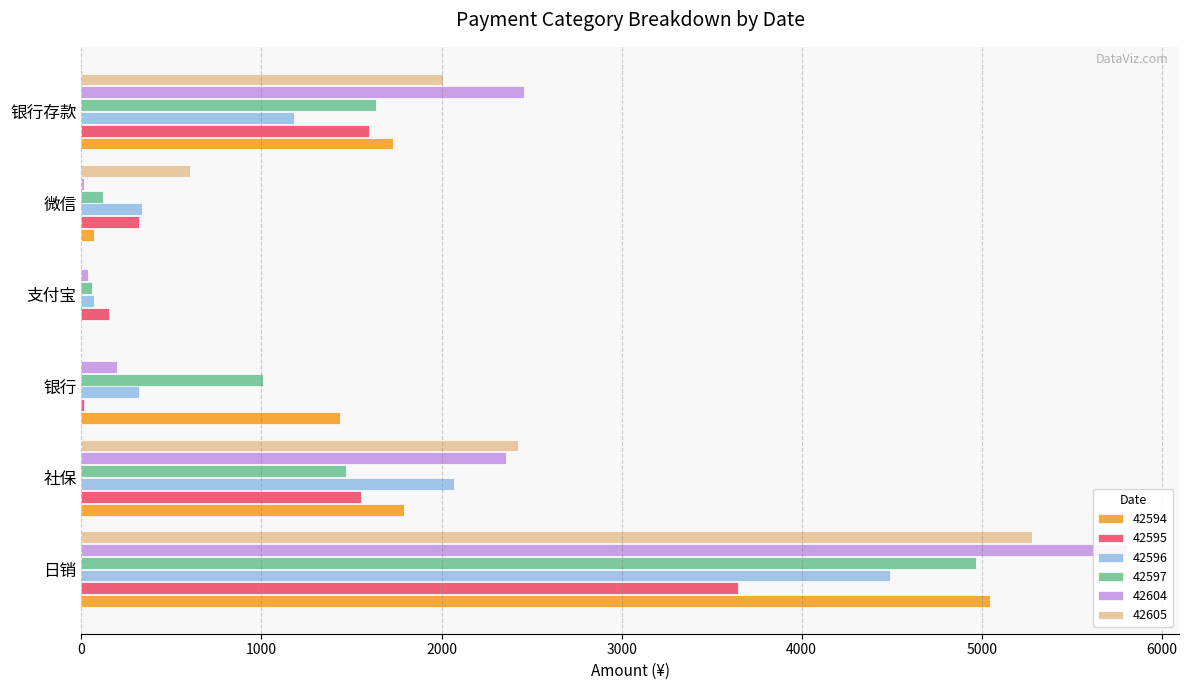

At 银行存款, list the series in order from smallest to largest.

42596, 42595, 42597, 42594, 42605, 42604